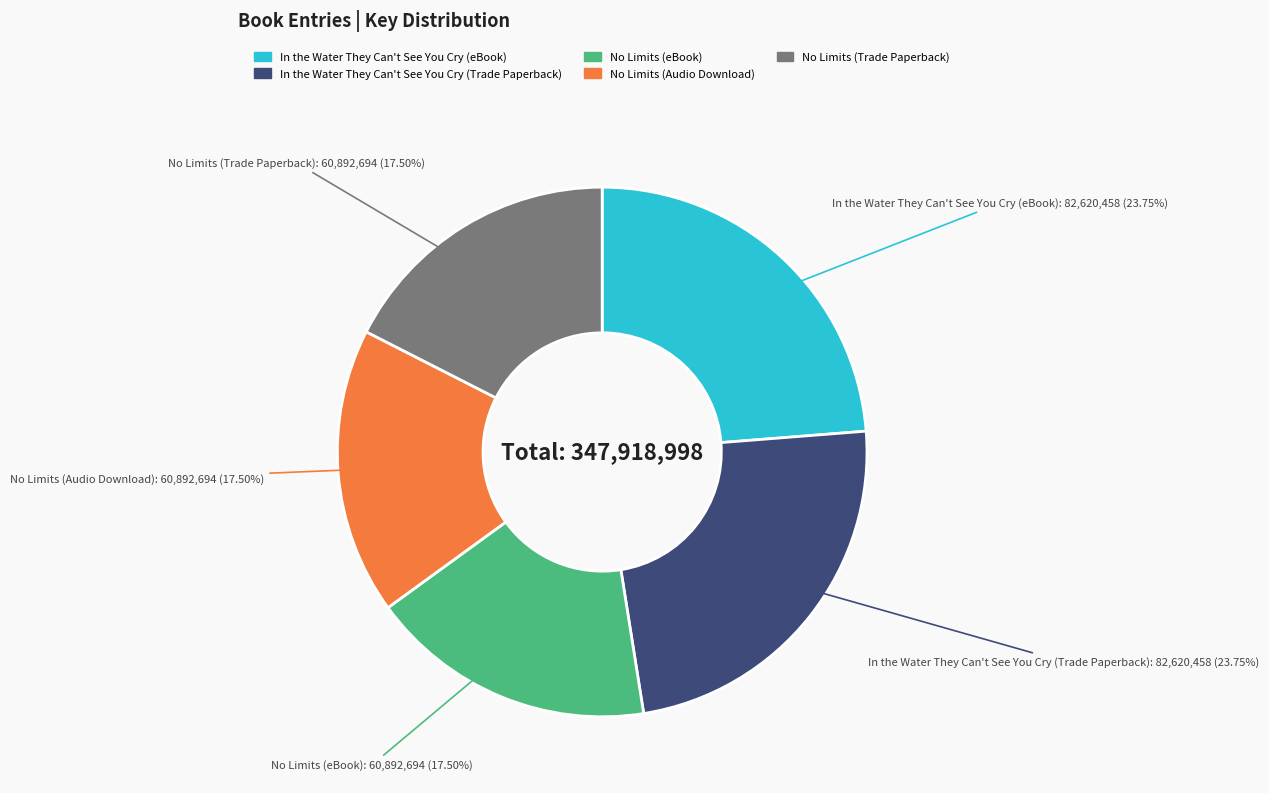

What percentage is the In the Water They Can't See You Cry (eBook) slice, to the nearest percent?

24%